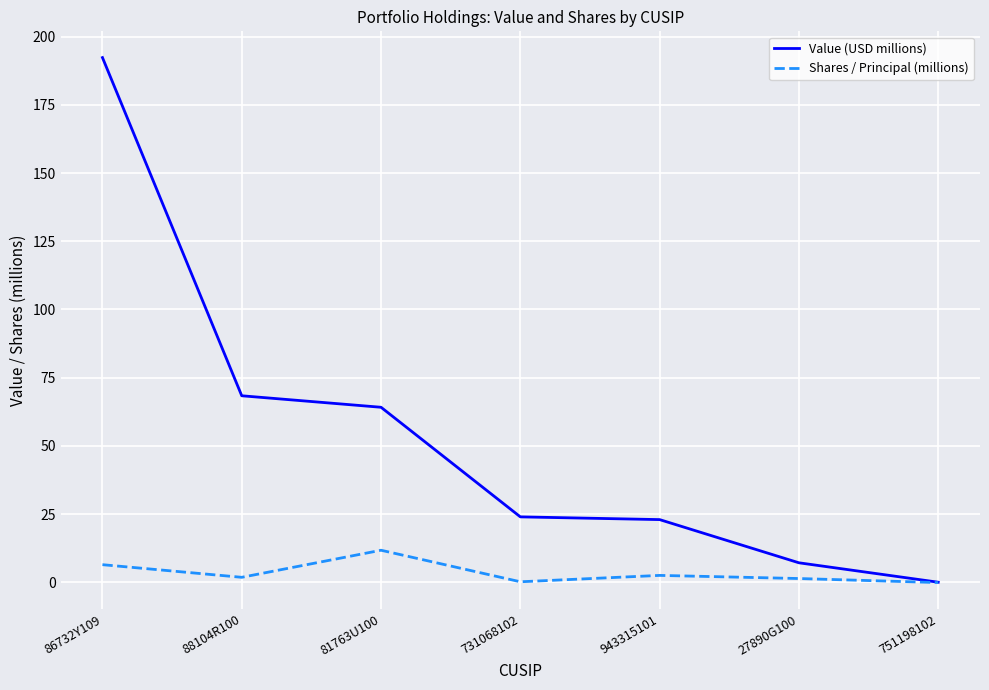

At how many categories does at least one series exceed 154?

1